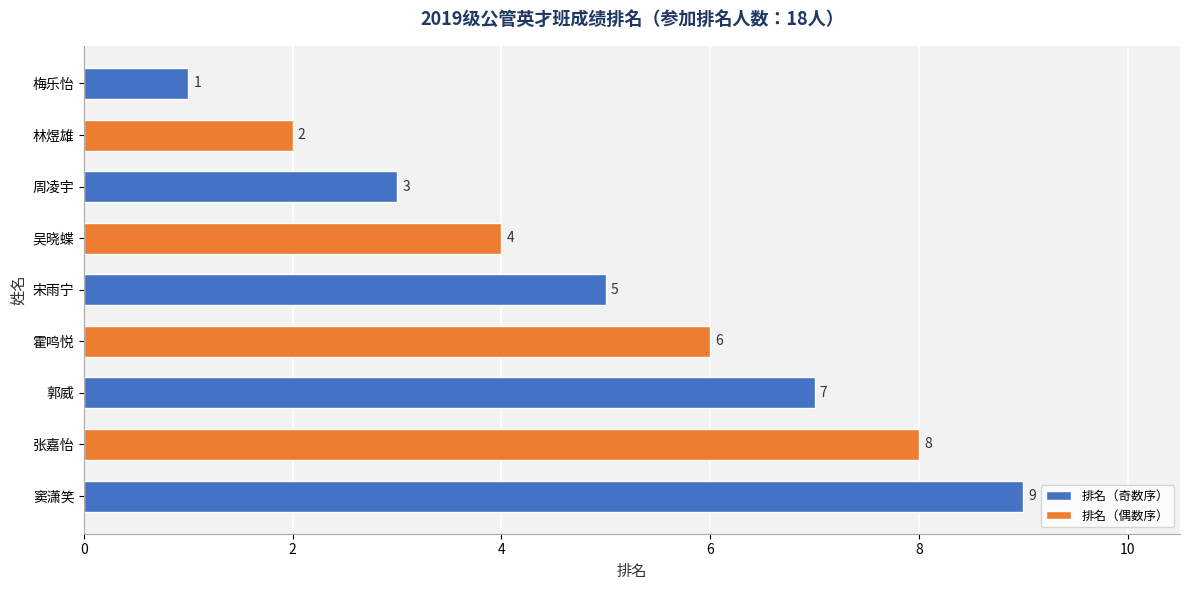

Count the values in the range 3 to 7.

5